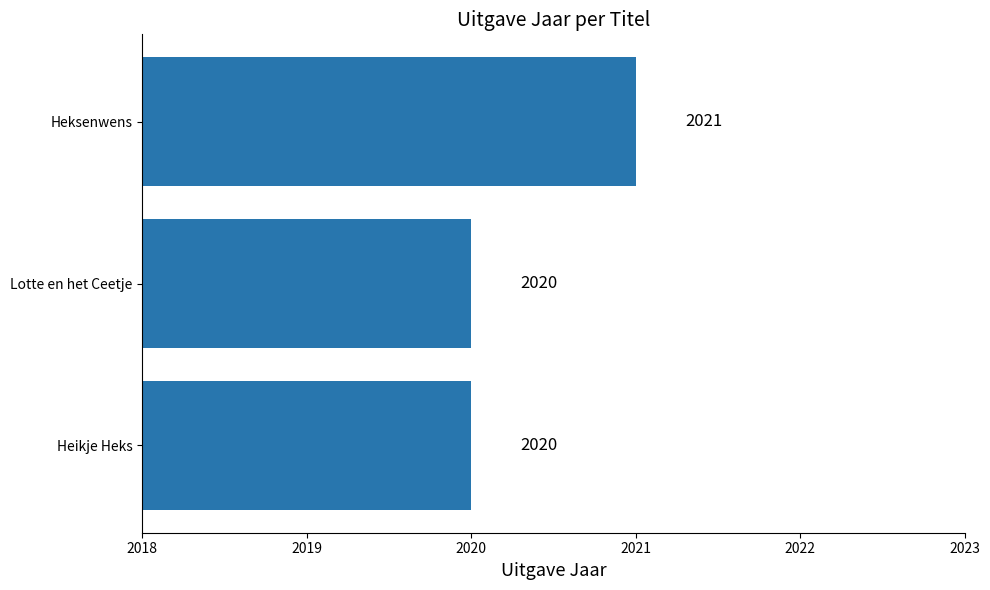

What is the label of the 2nd bar from the top?

Lotte en het Ceetje